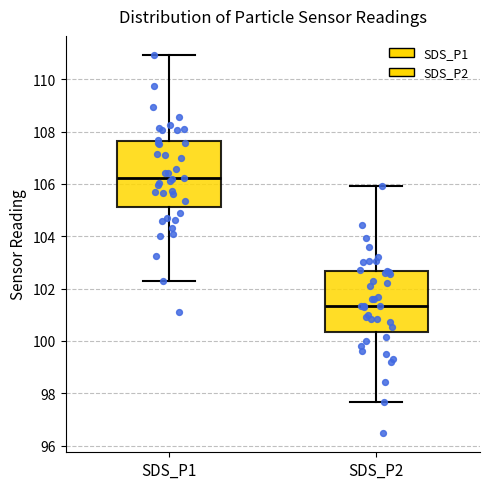

Reading left to right, transcribe this box plot: for each box, give where its median line is, the range the box spans, and where its two whiskers end, as read against the y-axis. The values are not printed on the chart, so give them approximately, as read against the axis.

SDS_P1: median 106.2, box 105.2 to 107.6, whiskers 102.2 to 111.0
SDS_P2: median 101.4, box 100.4 to 102.6, whiskers 97.6 to 106.0